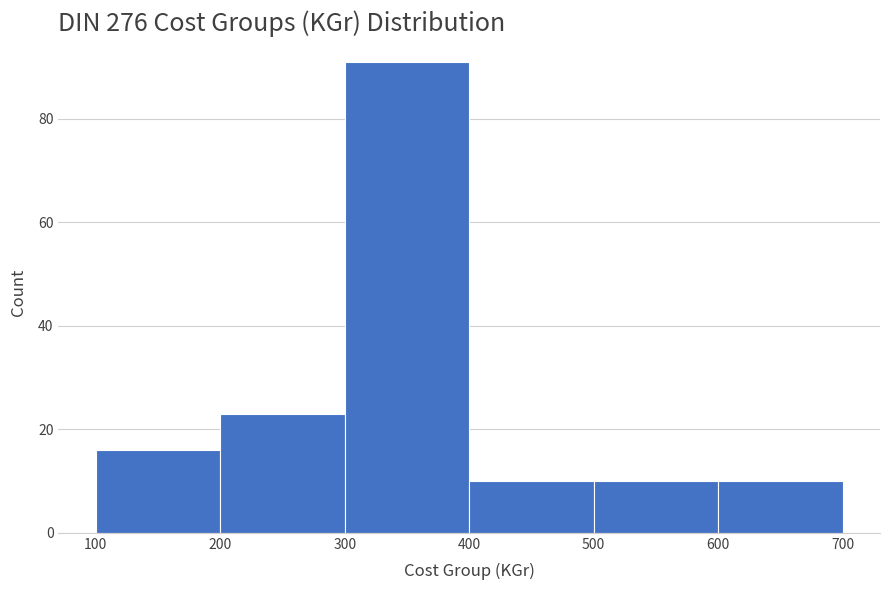

Reading left to right, transcribe this chart: for each bar, give the range it covers on the x-axis and its height. The values are not printed on the chart, so give them approximately, as read against the axis.

100 to 200: 16
200 to 300: 24
300 to 400: 92
400 to 500: 10
500 to 600: 10
600 to 700: 10